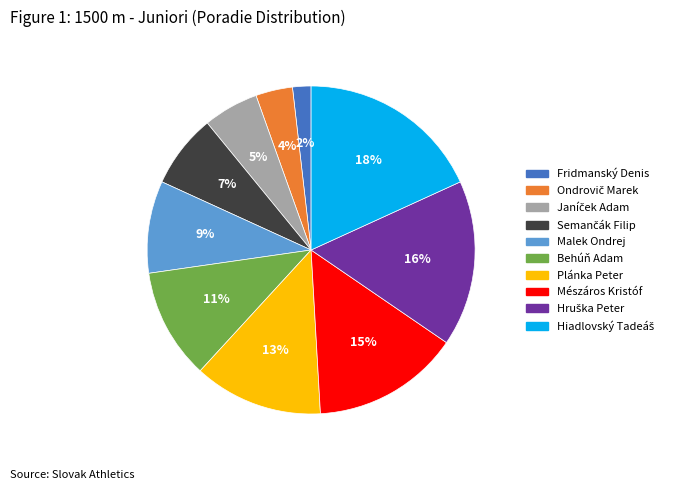

To the nearest percent, what portion does Plánka Peter represent?

13%